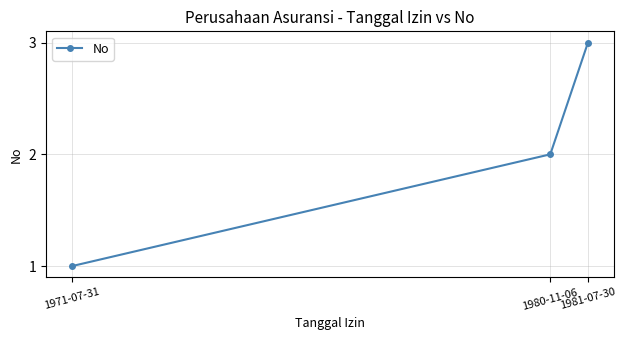

Count the values in the range 1 to 3.

3